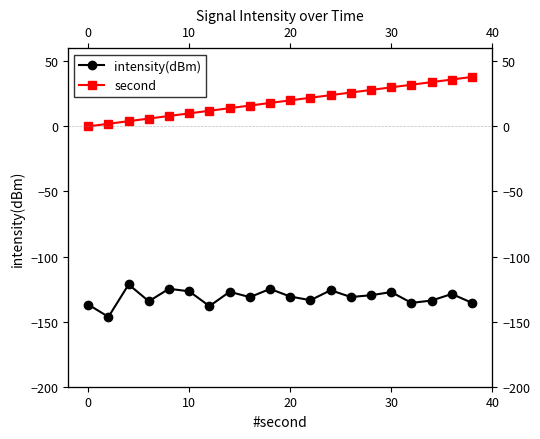

Reading left to right, transcribe all the data shown in this chart.

intensity(dBm): -136.9	-146.3	-121.4	-134.4	-124.7	-126.7	-138.1	-127.1	-131.2	-124.9	-130.7	-133.5	-125.9	-131.1	-129.7	-127.3	-135.6	-133.8	-128.7	-135.6
second: 0.0	2.0	4.0	6.0	8.0	10.0	12.0	14.0	16.0	18.0	20.0	22.0	24.0	26.0	28.0	30.0	32.0	34.0	36.0	38.0